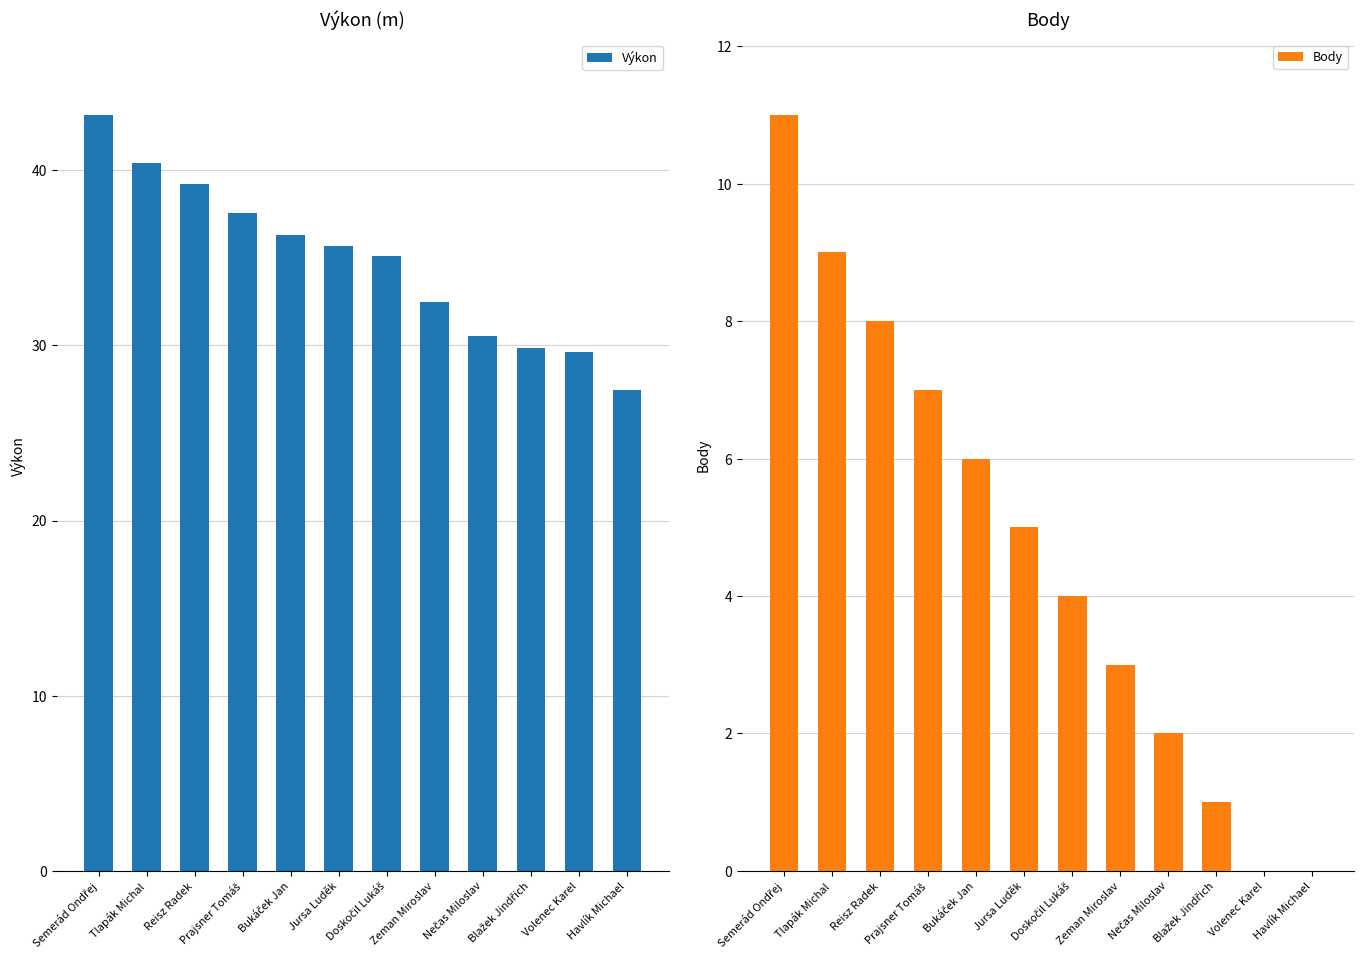

How many distinct data groups are displayed?

2